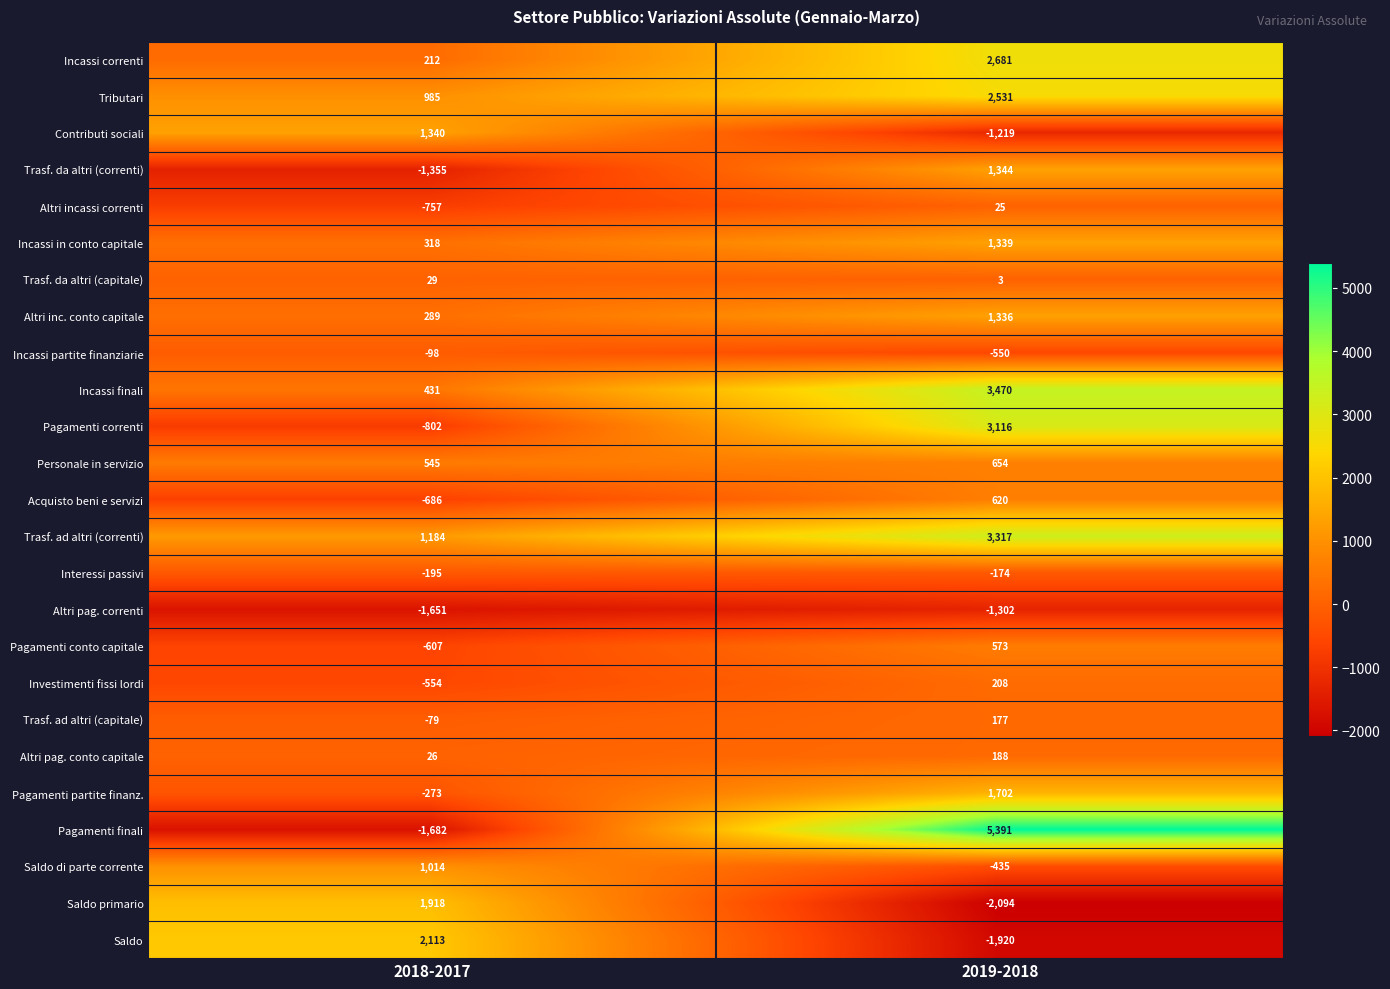

The value of Altri inc. conto capitale at 2019-2018 is 2155. True or false?

False